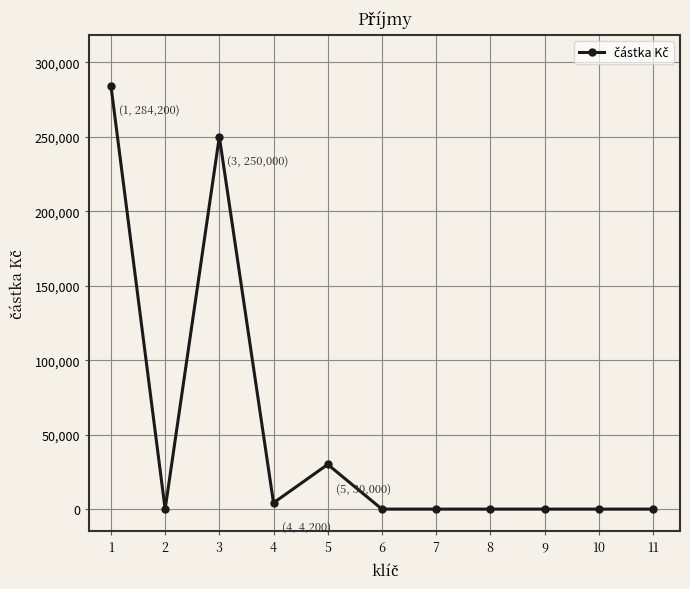

What is the difference between the values at 1 and 2?

284200